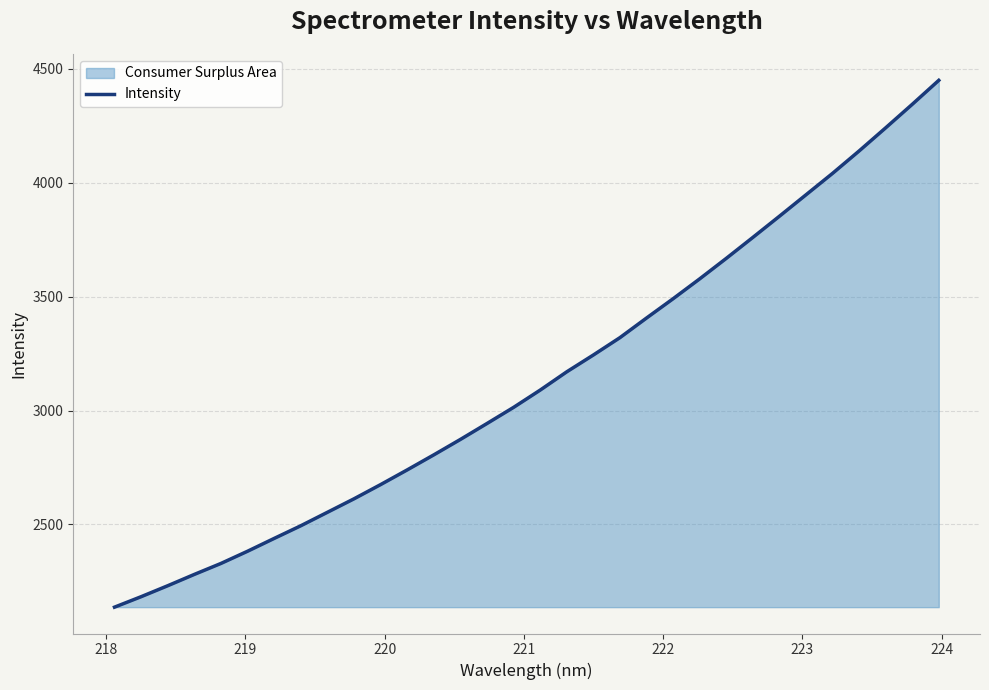

What is the smallest value displayed?

2137.1